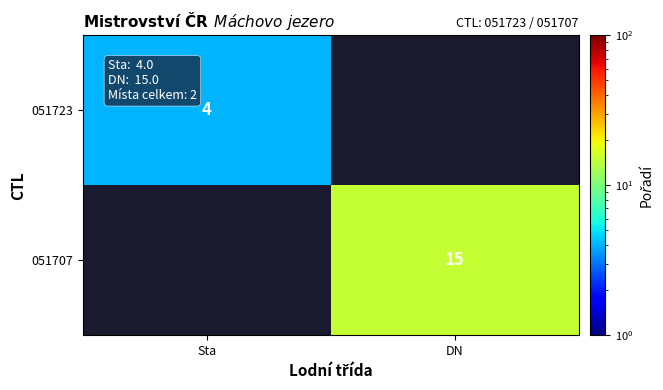

Which category has the lowest value across all series?

Sta